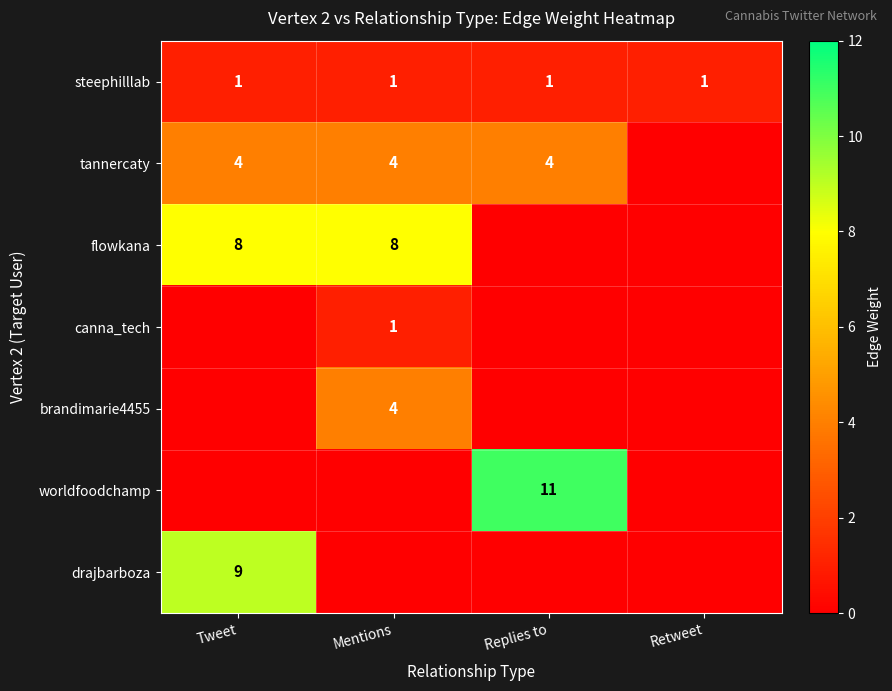

Is it true that tannercaty equals 4 at Replies to?

True